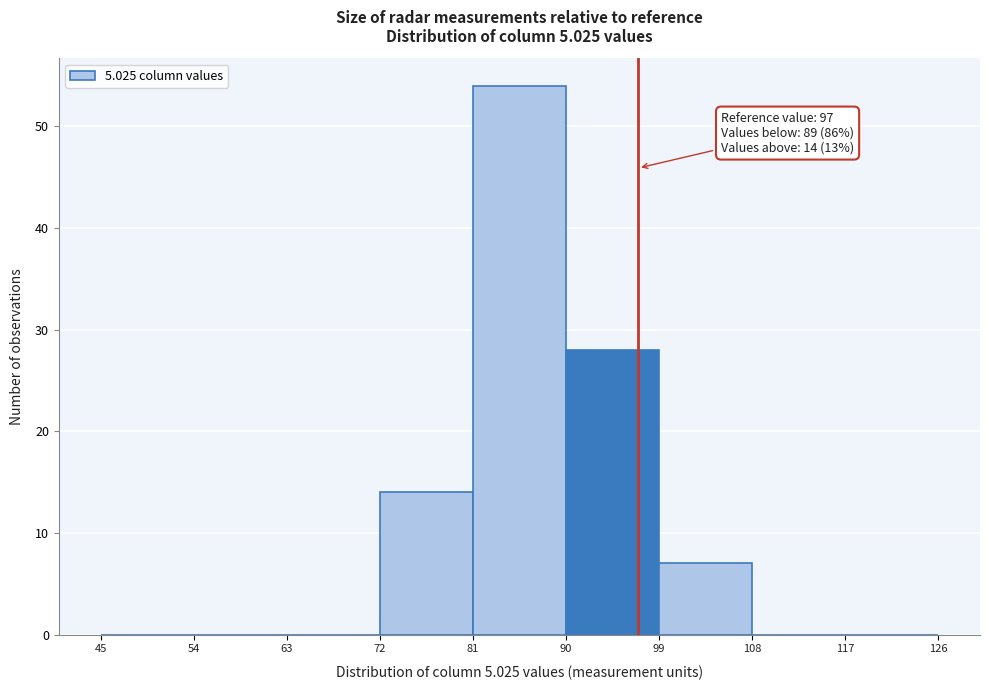

Over which range of the x-axis is the bar tallest?

81 to 90